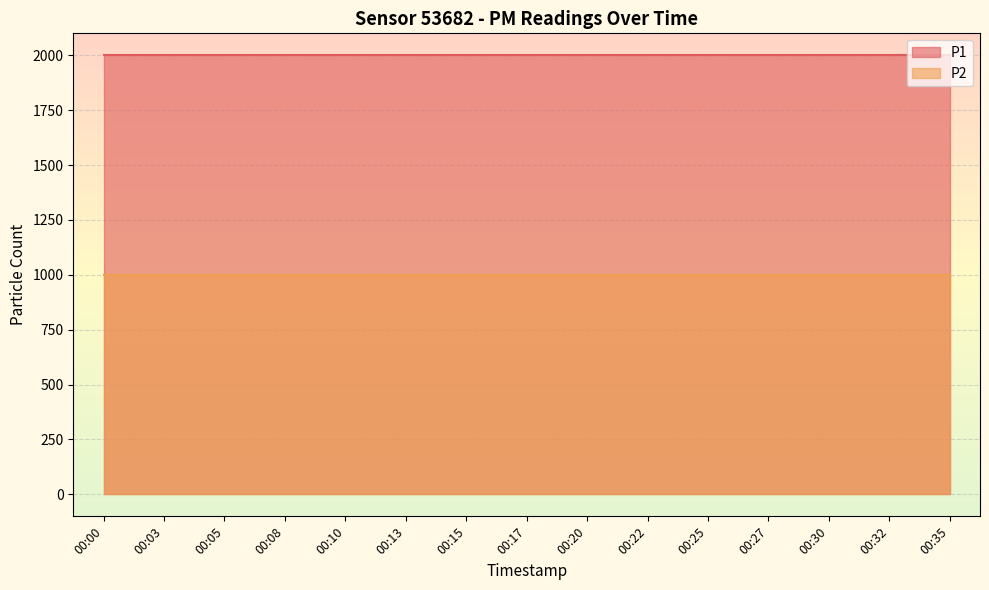

Which series has the largest total across all categories?

P1